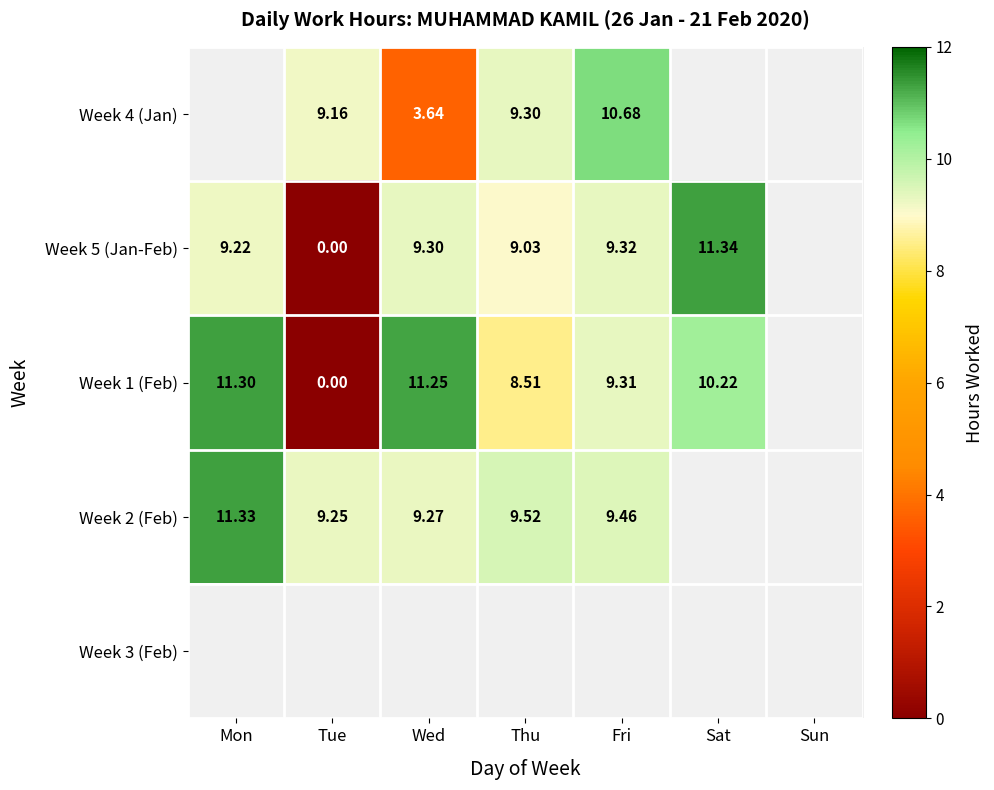

How many distinct data groups are displayed?

5